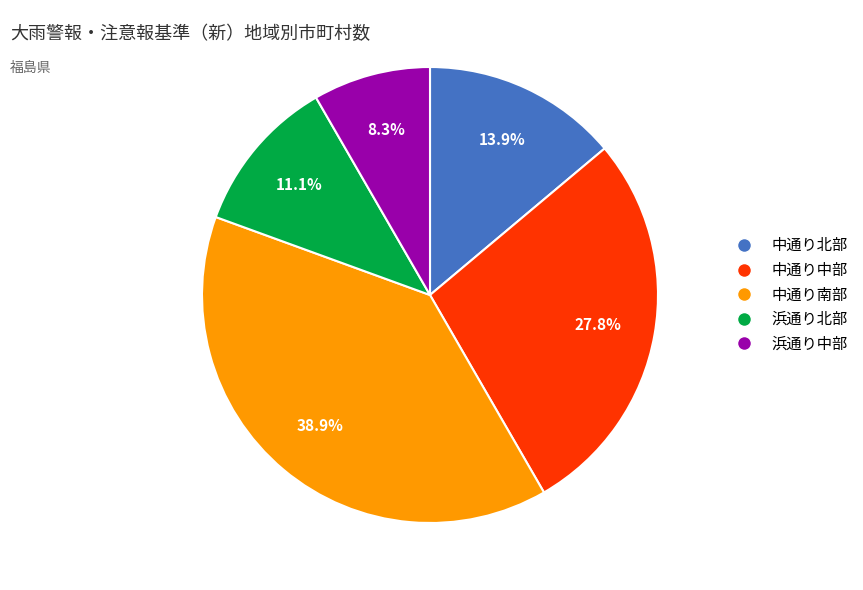

What percentage is the 浜通り北部 slice, to the nearest percent?

11%